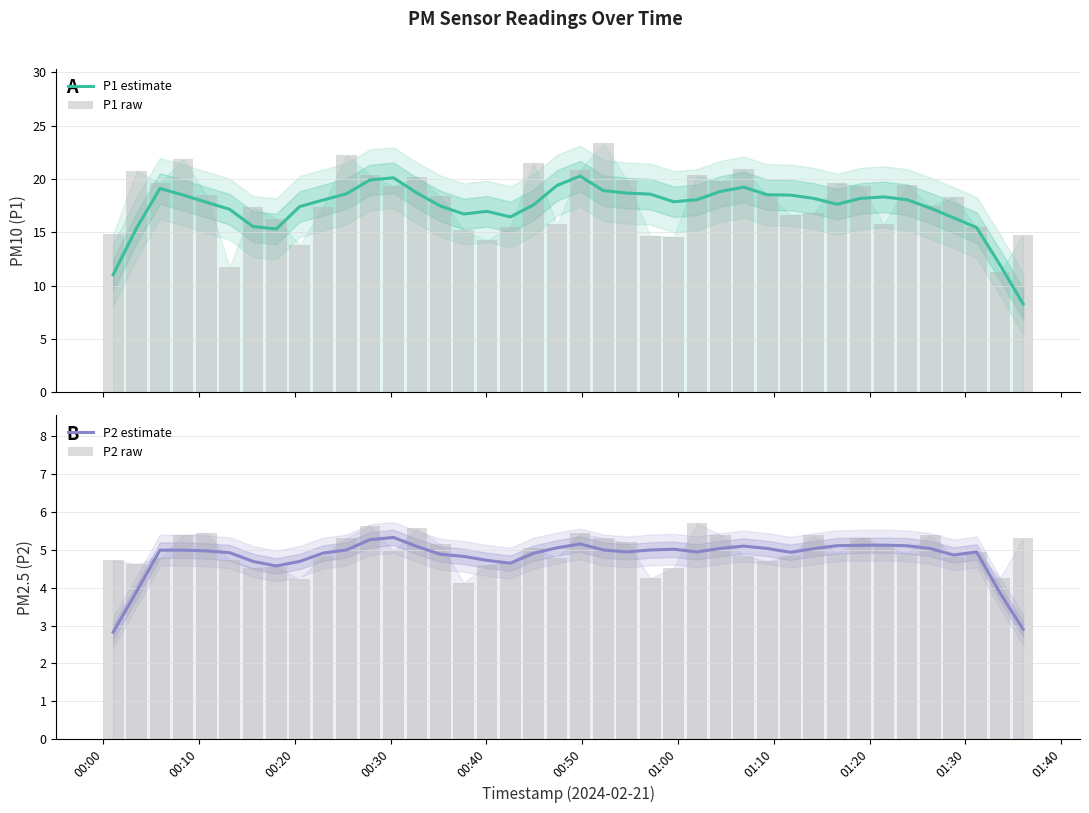

How many values in the P2 estimate series exceed 4?

36